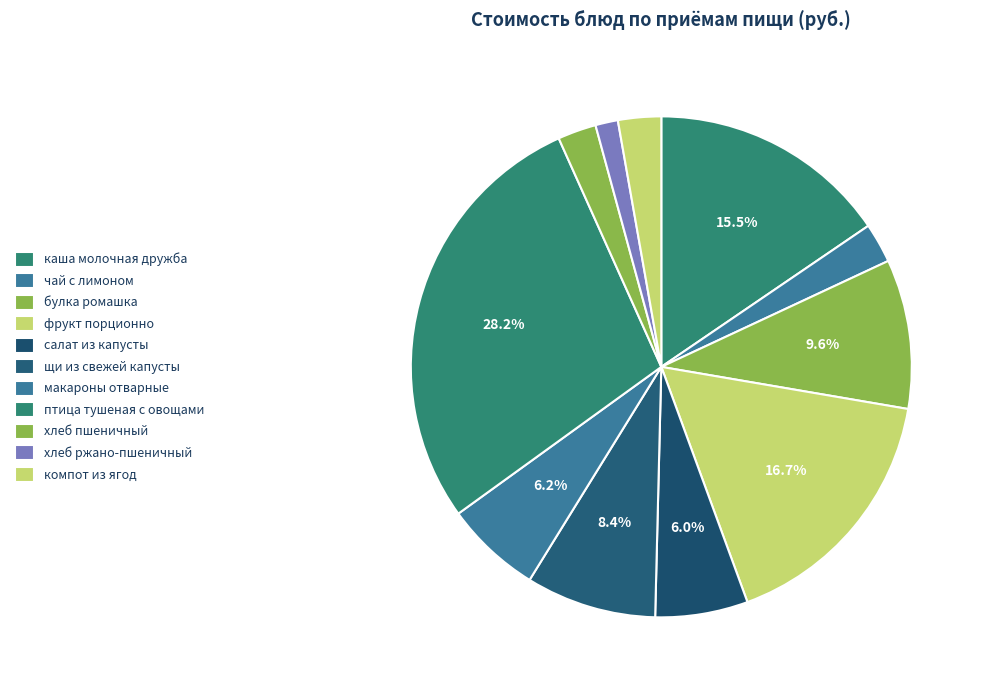

What is the largest slice in the pie chart?

птица тушеная с овощами